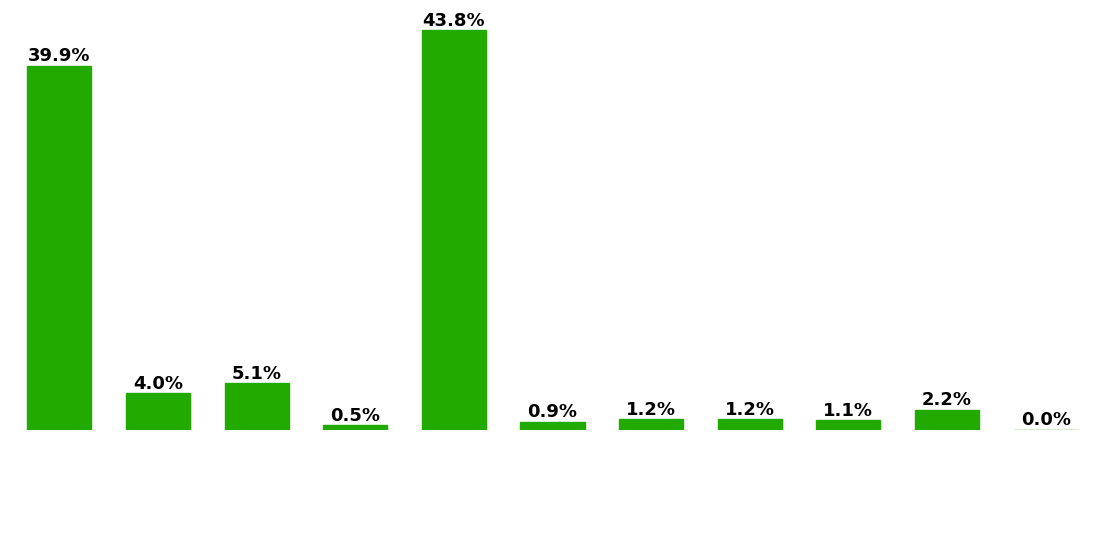

What is the maximum value shown in the chart?

43.8